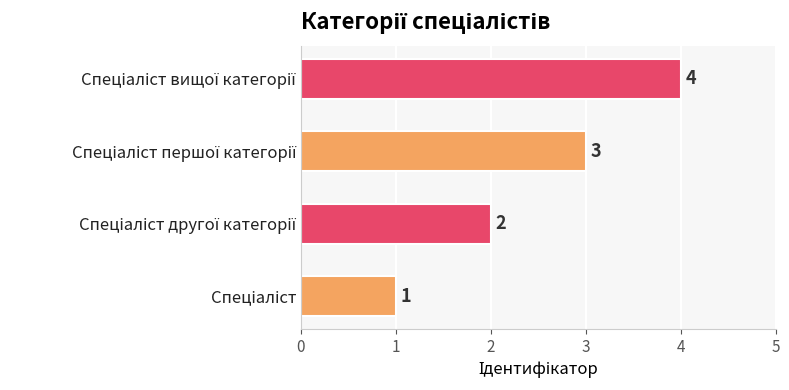

Count the values in the range 2 to 4.

3